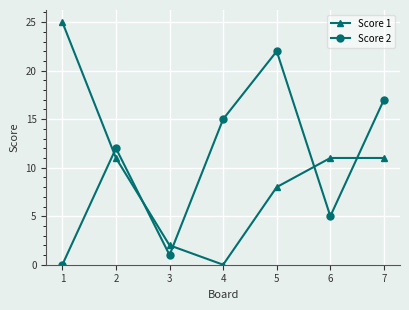

Reading left to right, extract all data points from this chart.

Score 1: 1=25	2=11	3=2	4=0	5=8	6=11	7=11
Score 2: 1=0	2=12	3=1	4=15	5=22	6=5	7=17